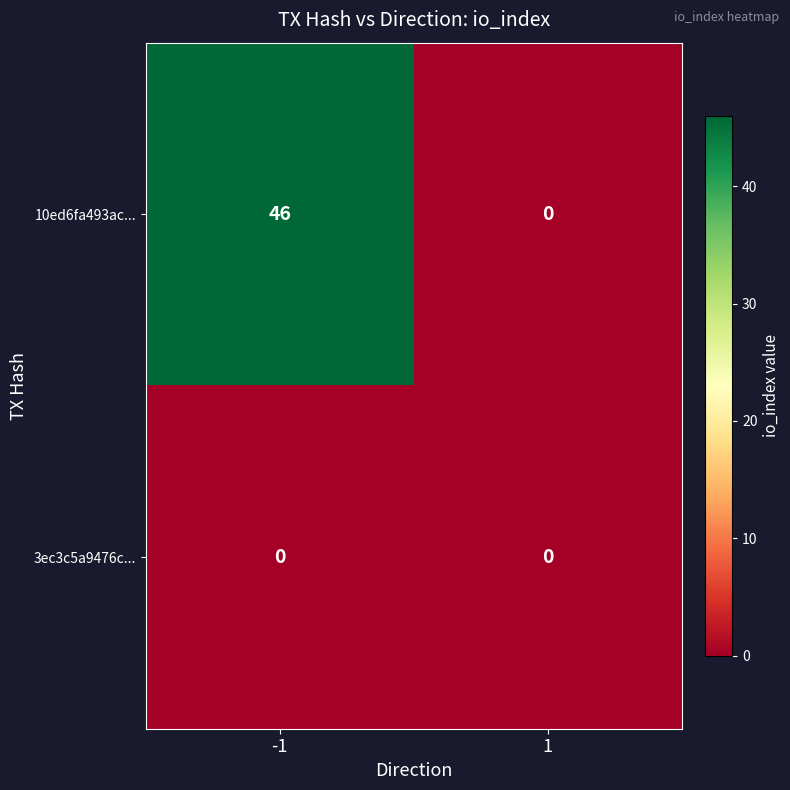

Rank the series at -1 from highest to lowest value.

10ed6fa493ac..., 3ec3c5a9476c...